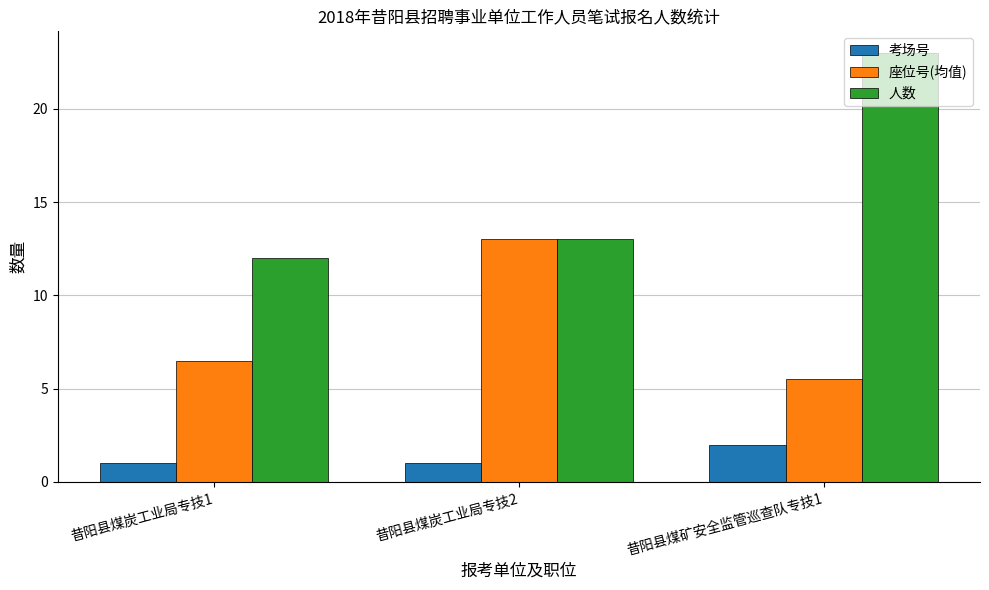

What is the value of the 人数 bar at the 2nd from the left?

13.0